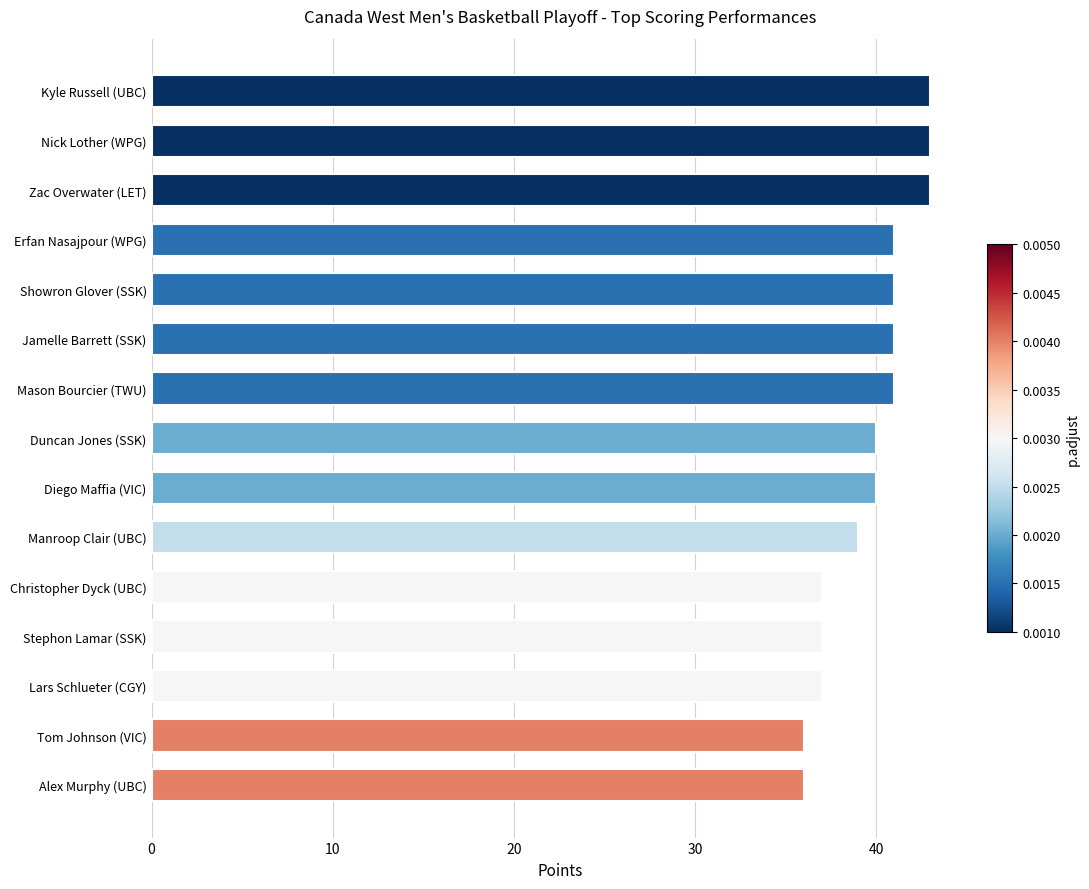

How many distinct data groups are displayed?

1